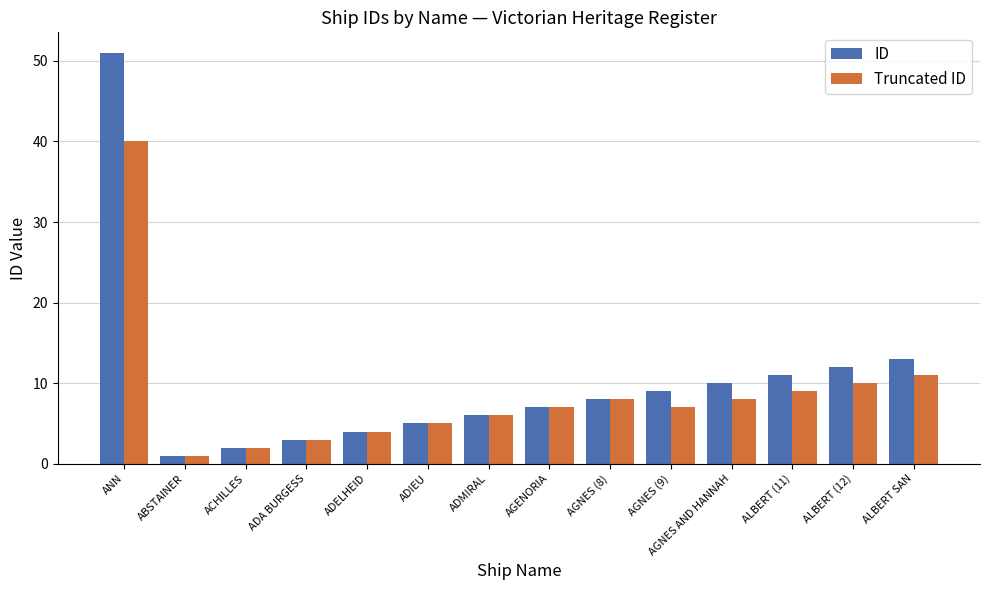

Which category has the lowest value in the Truncated ID series?

ABSTAINER